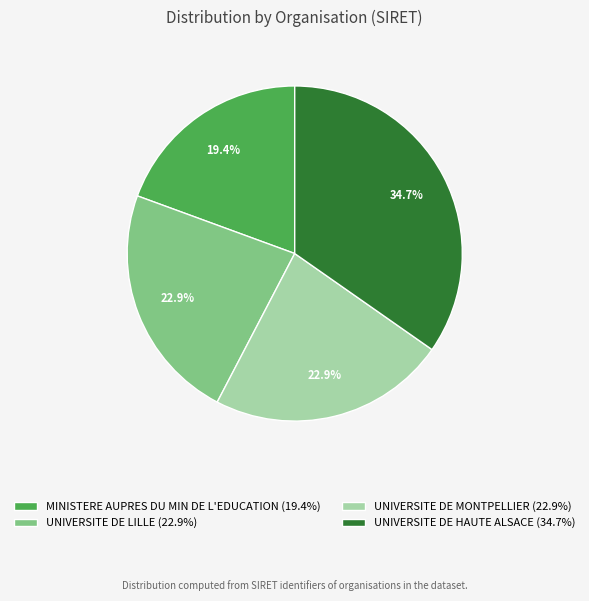

What is the ratio of the value at UNIVERSITE DE MONTPELLIER to the value at MINISTERE AUPRES DU MIN DE L'EDUCATION?

1.2